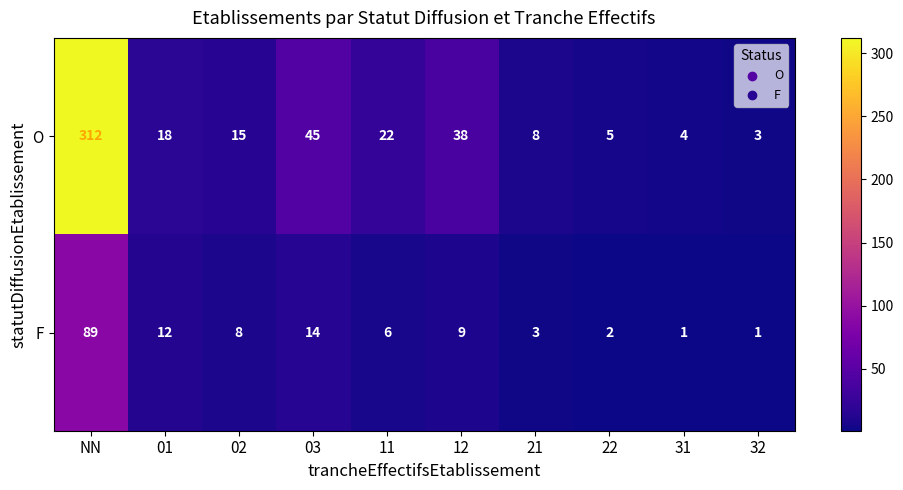

Where is F nearest to the value 45?

03